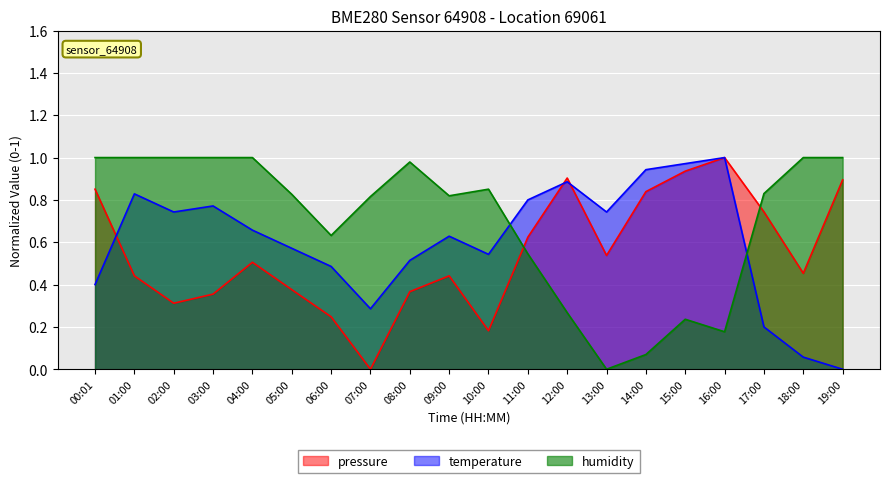

Which series has the largest total across all categories?

humidity